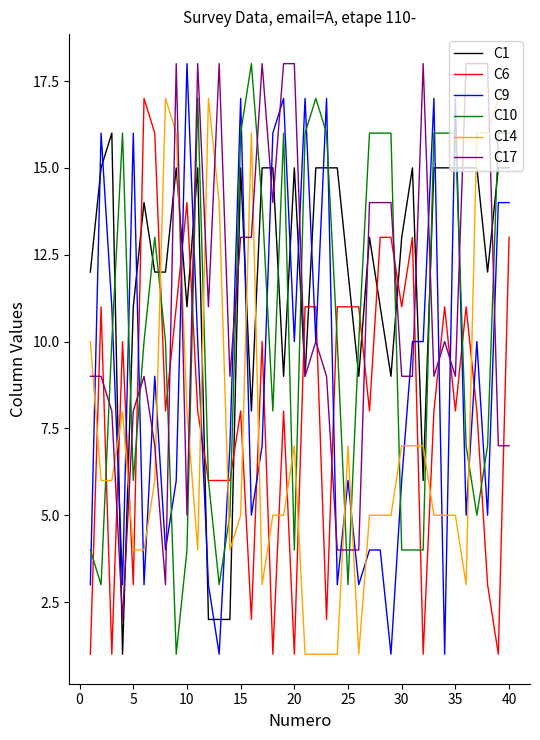

What is the greatest value displayed?

18